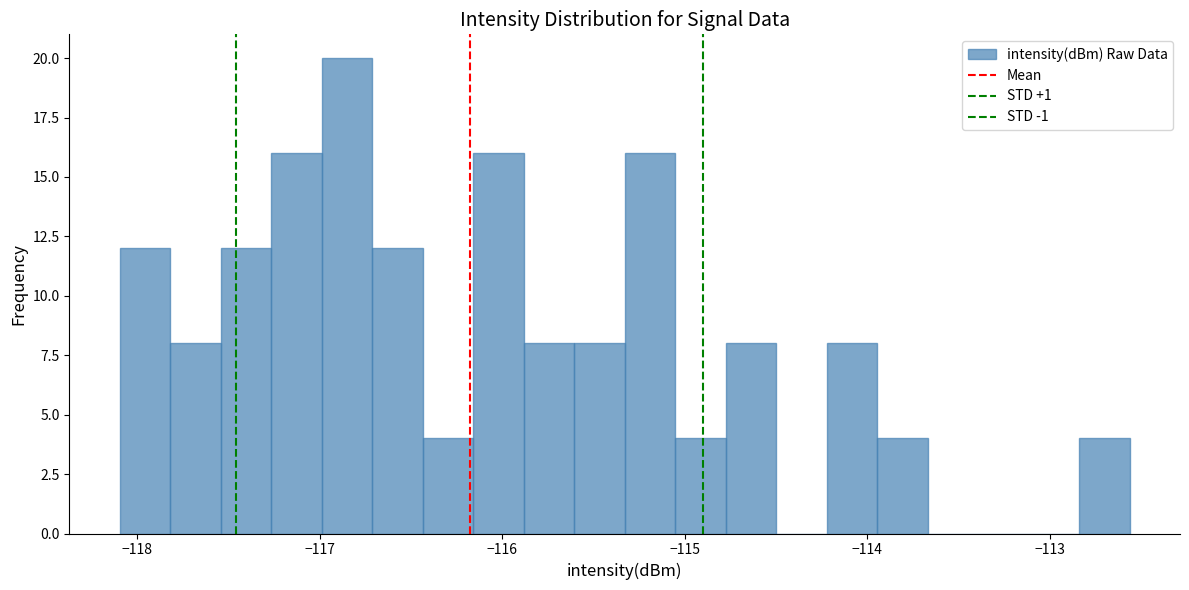

Read against the x-axis, roughly where is the centre of the tallest bar?

-116.9